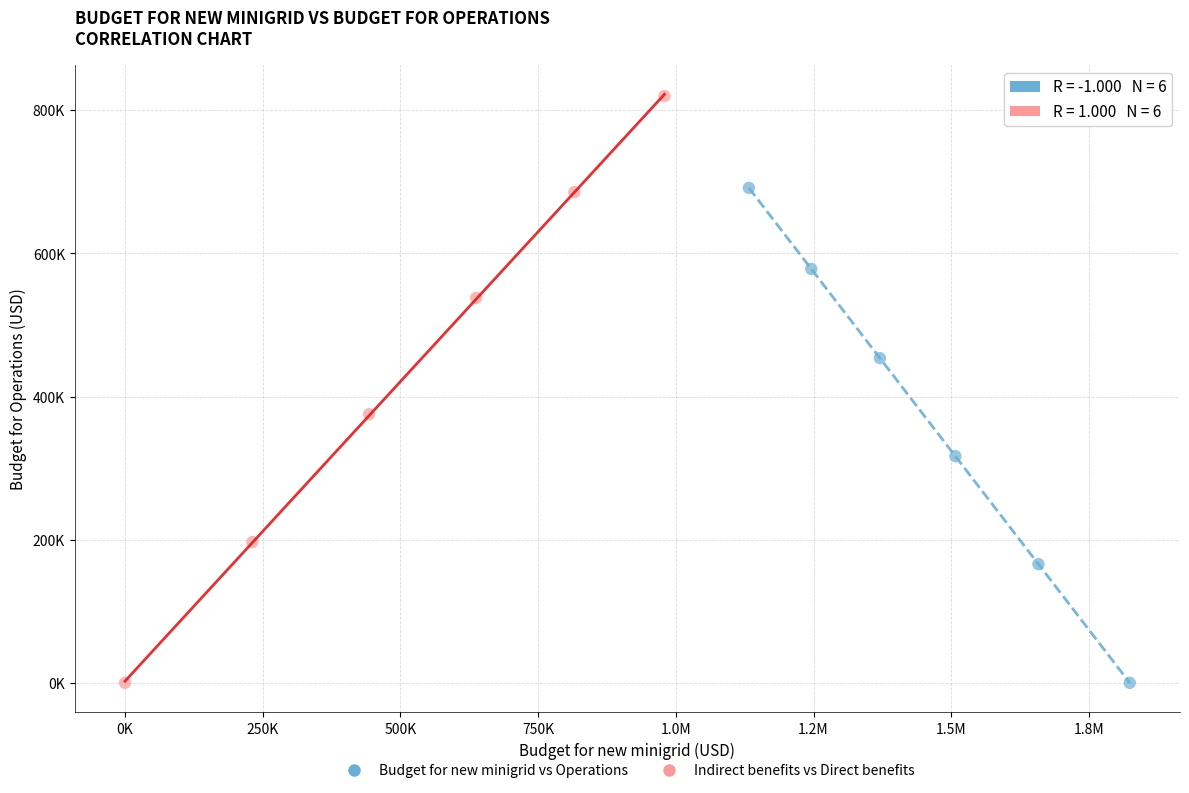

Which series has the widest spread of Y values?

Indirect benefits vs Direct benefits